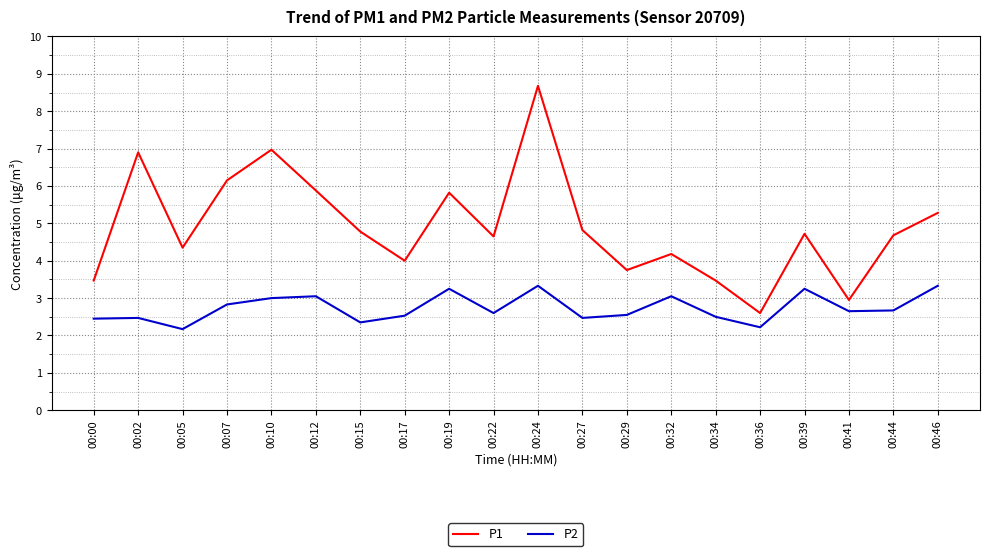

Is it true that P2 equals 3.0 at 00:10?

True